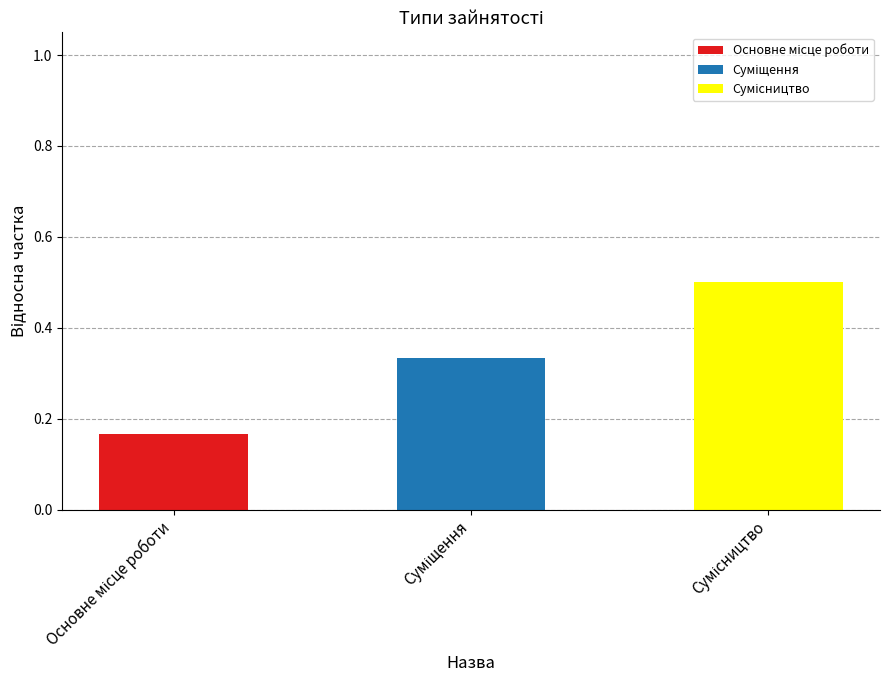

What value does the Суміщення series have at Суміщення?

0.3